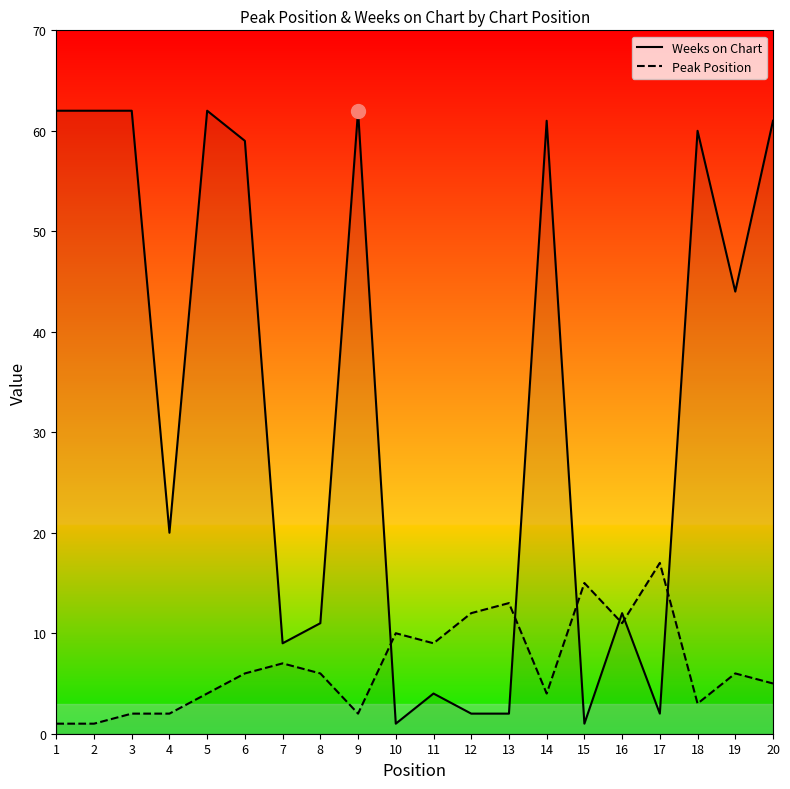

Which category has the highest value across all series?

1